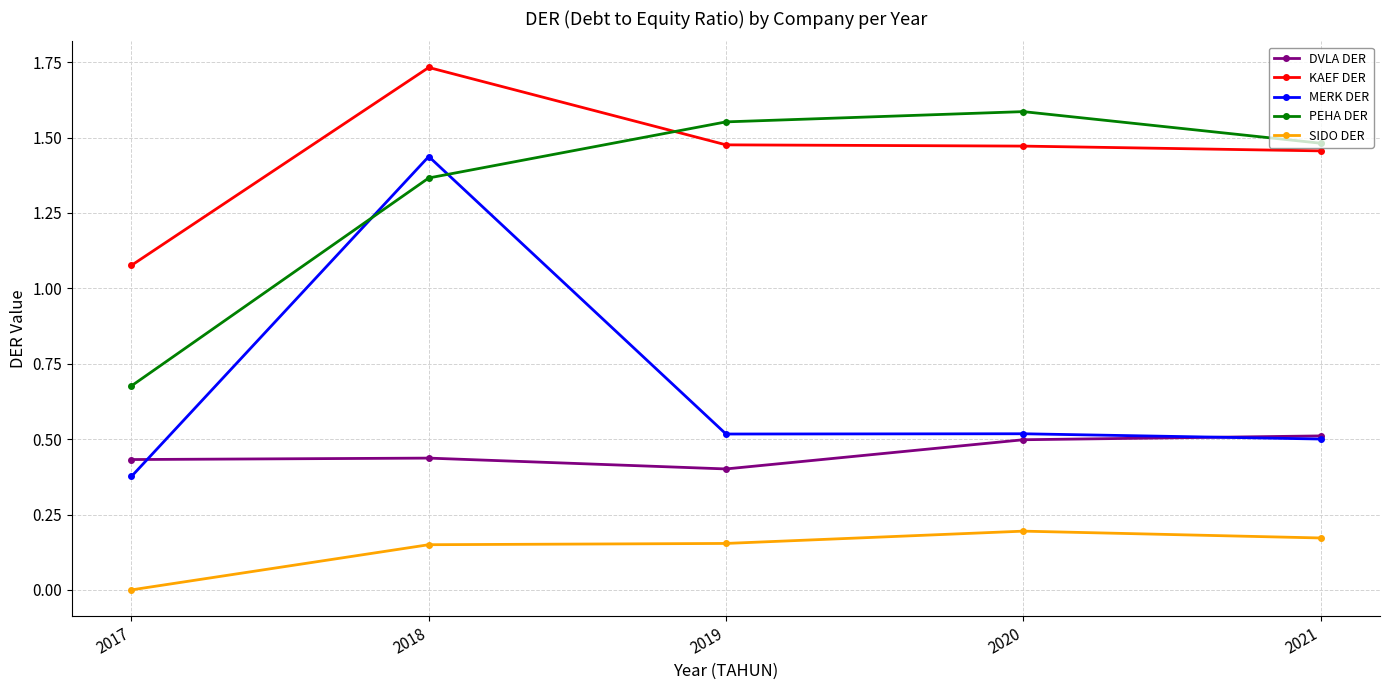

What is the difference between the highest and lowest values at 2021?

1.3